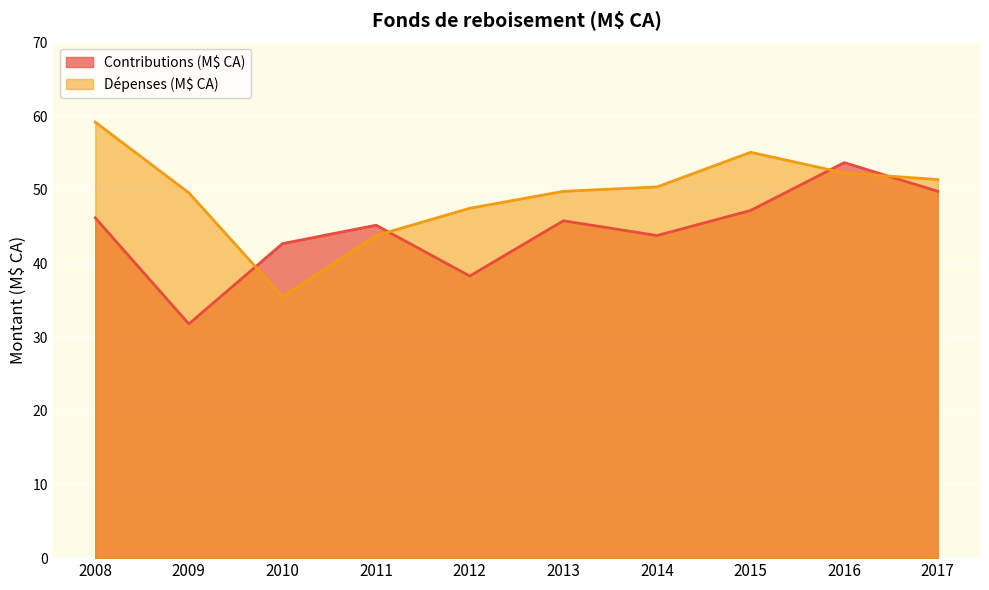

Reading left to right, list all the values displayed in this chart.

Contributions (M$ CA): 46.2	31.8	42.7	45.2	38.3	45.8	43.8	47.2	53.7	49.8
Dépenses (M$ CA): 59.2	49.6	35.5	43.8	47.5	49.8	50.4	55.1	52.3	51.4